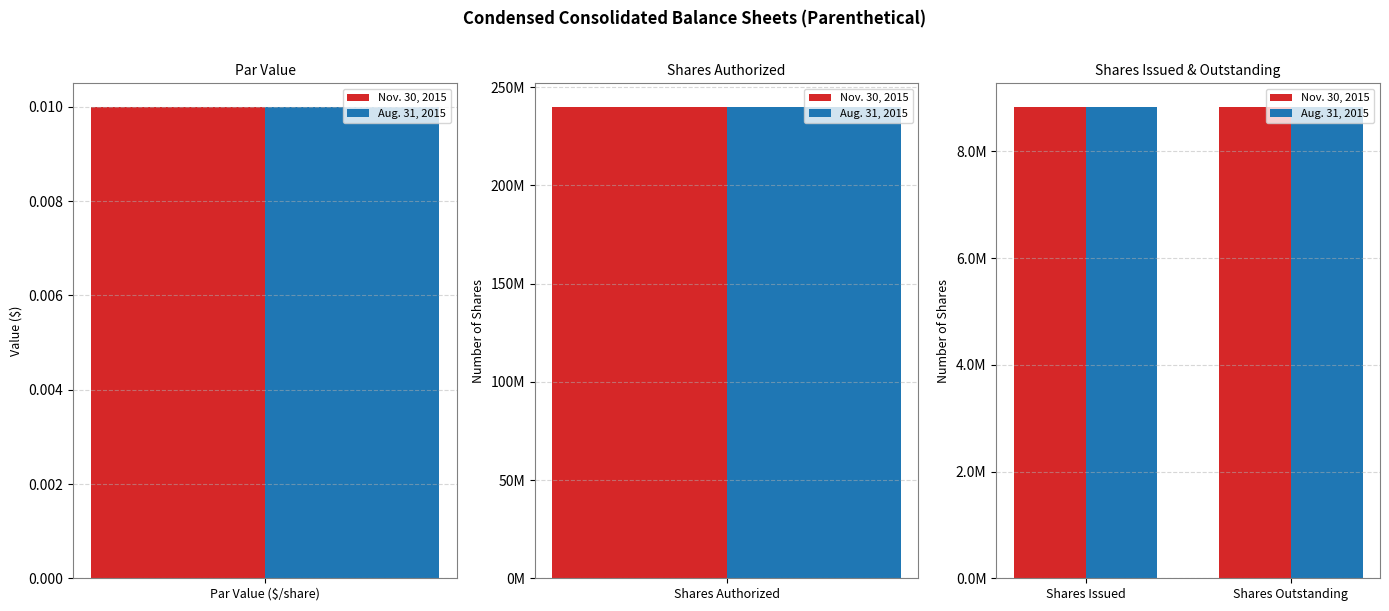

What is the value of the Nov. 30, 2015 bar at the 4th from the left?

8830700.0